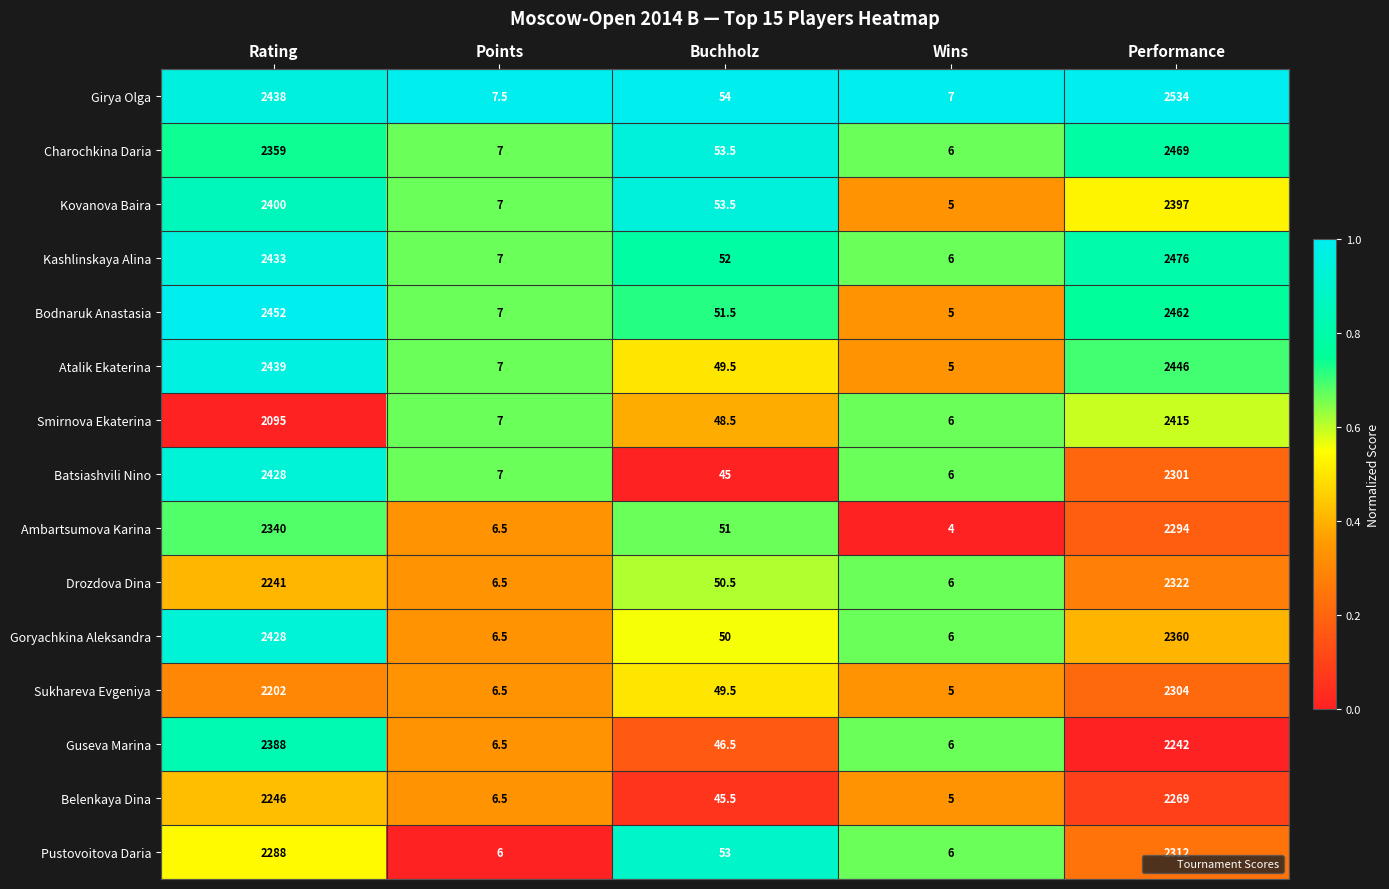

Which series has the widest spread of values?

Girya Olga